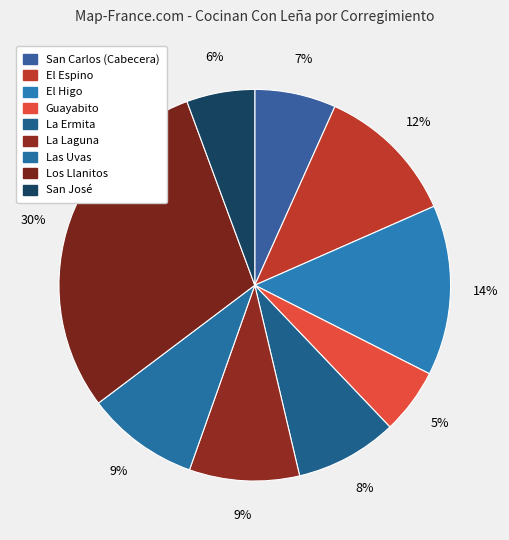

True or false: Los Llanitos accounts for 41% of the total.

False